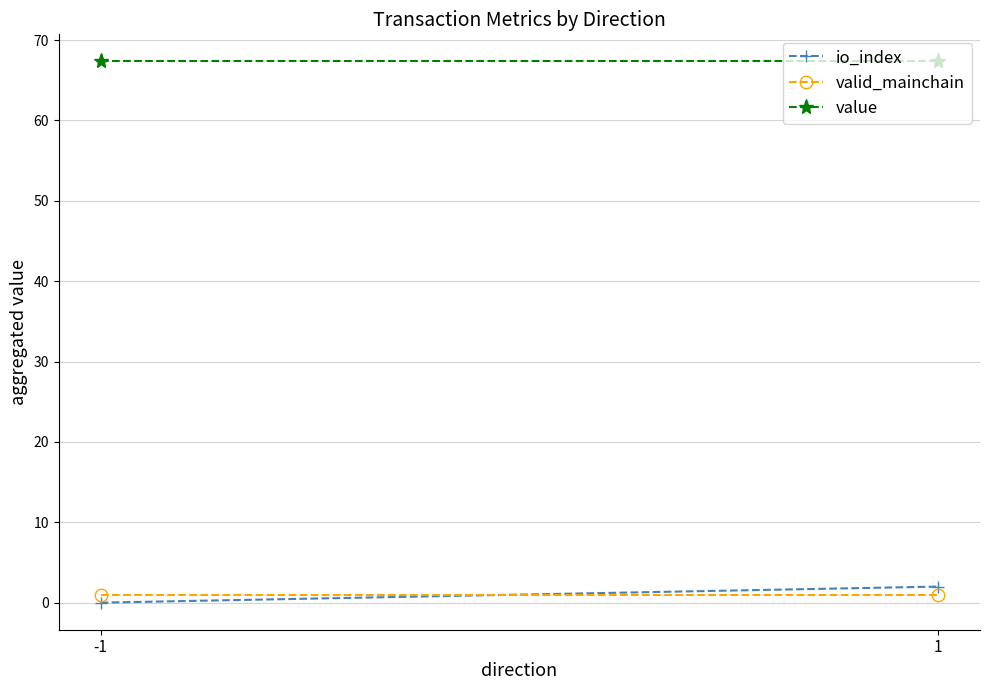

How many categories are shown in the chart?

2